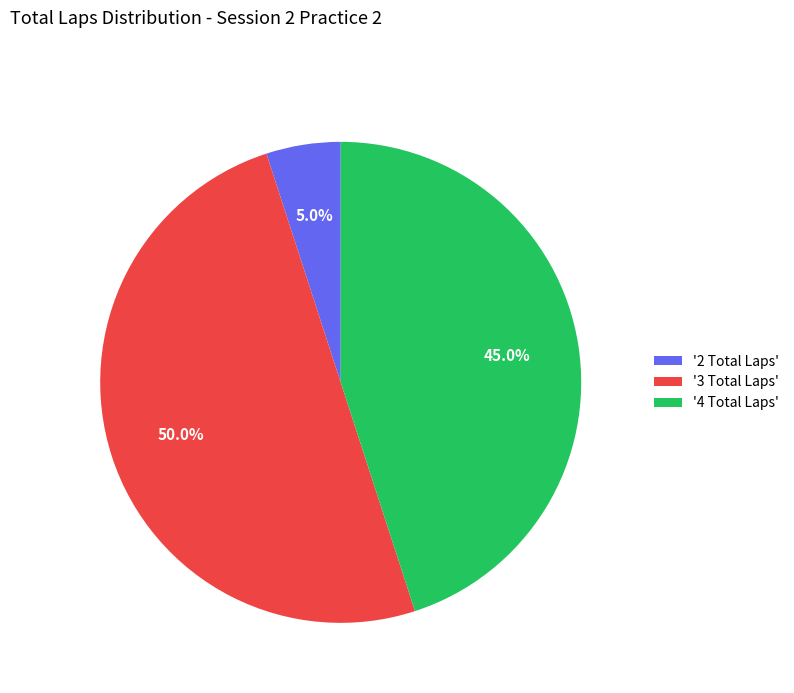

Which slice is the smallest?

'2 Total Laps'